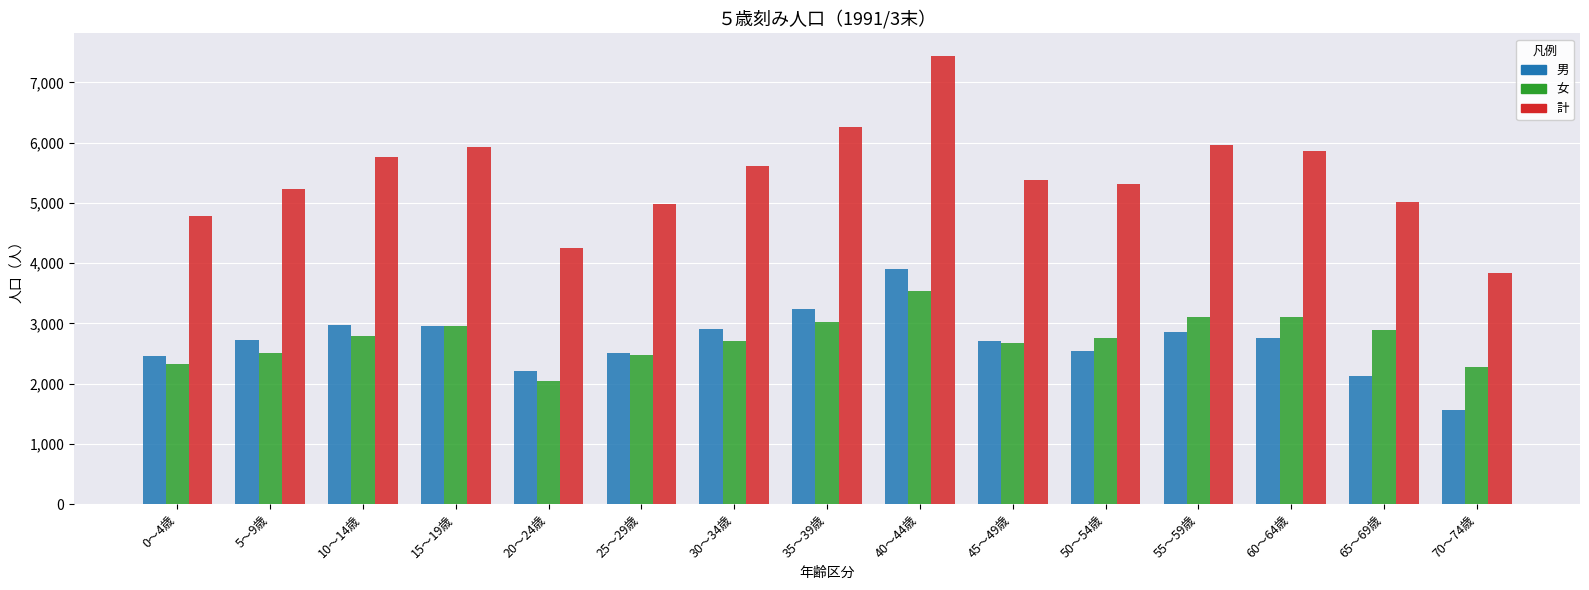

What is the sum of all 計 values?

81621